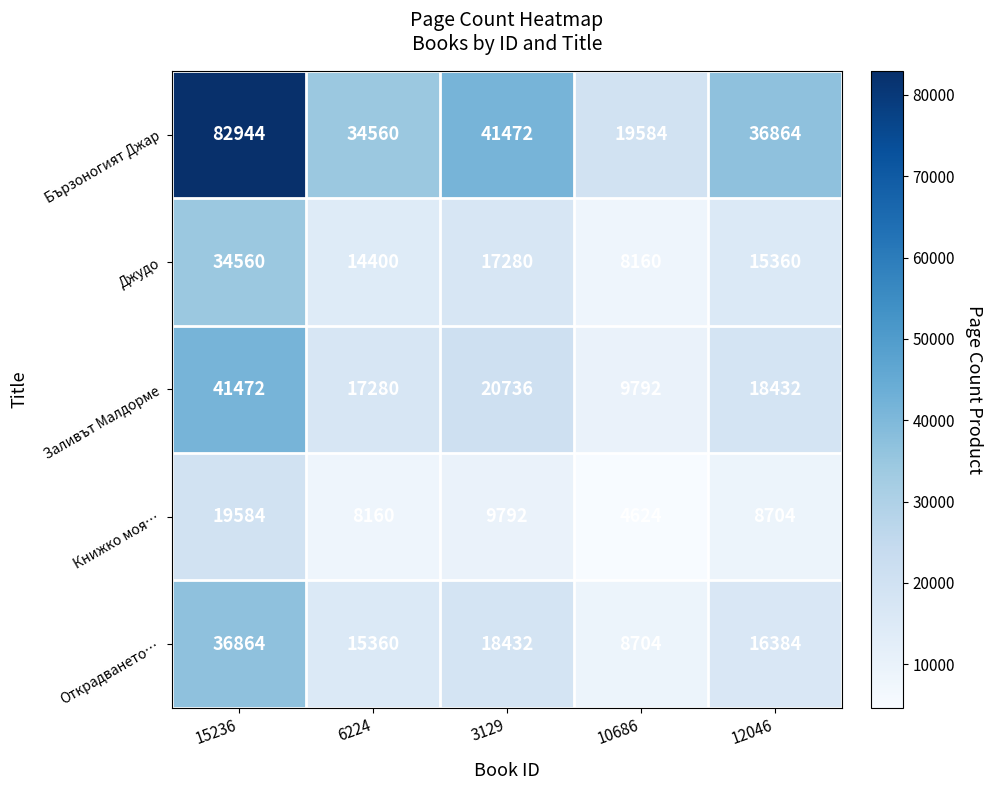

How many data points does each series have?

5